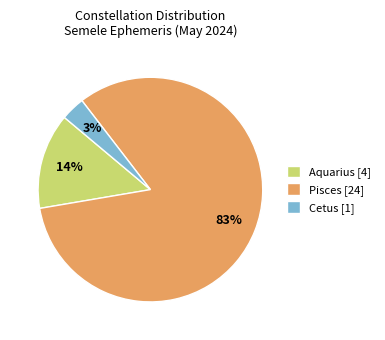

Which slice represents more than half of the pie?

Pisces [24]